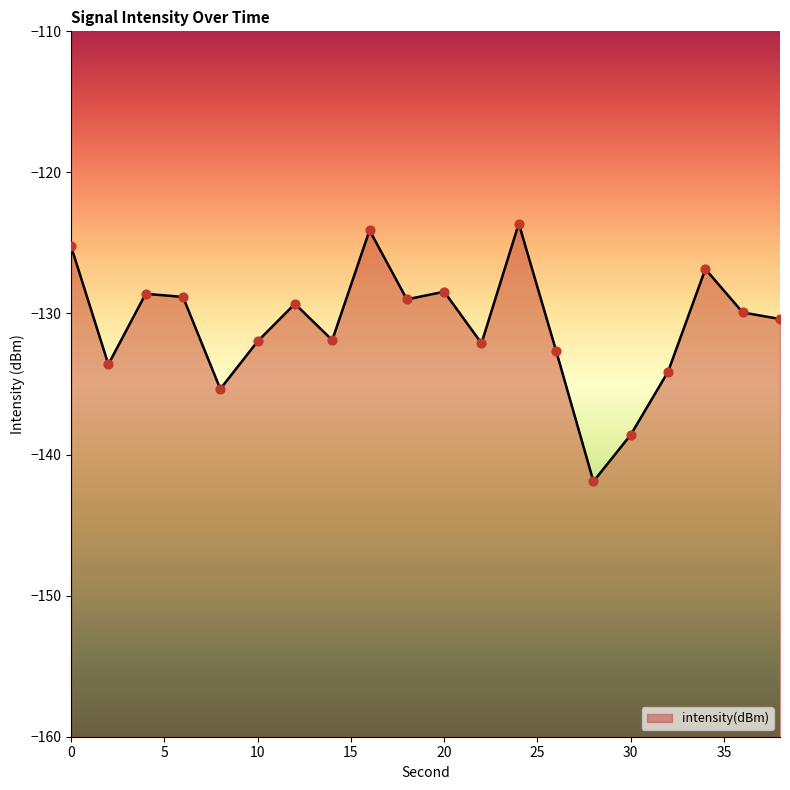

Which has a higher value, 30 or 10?

10